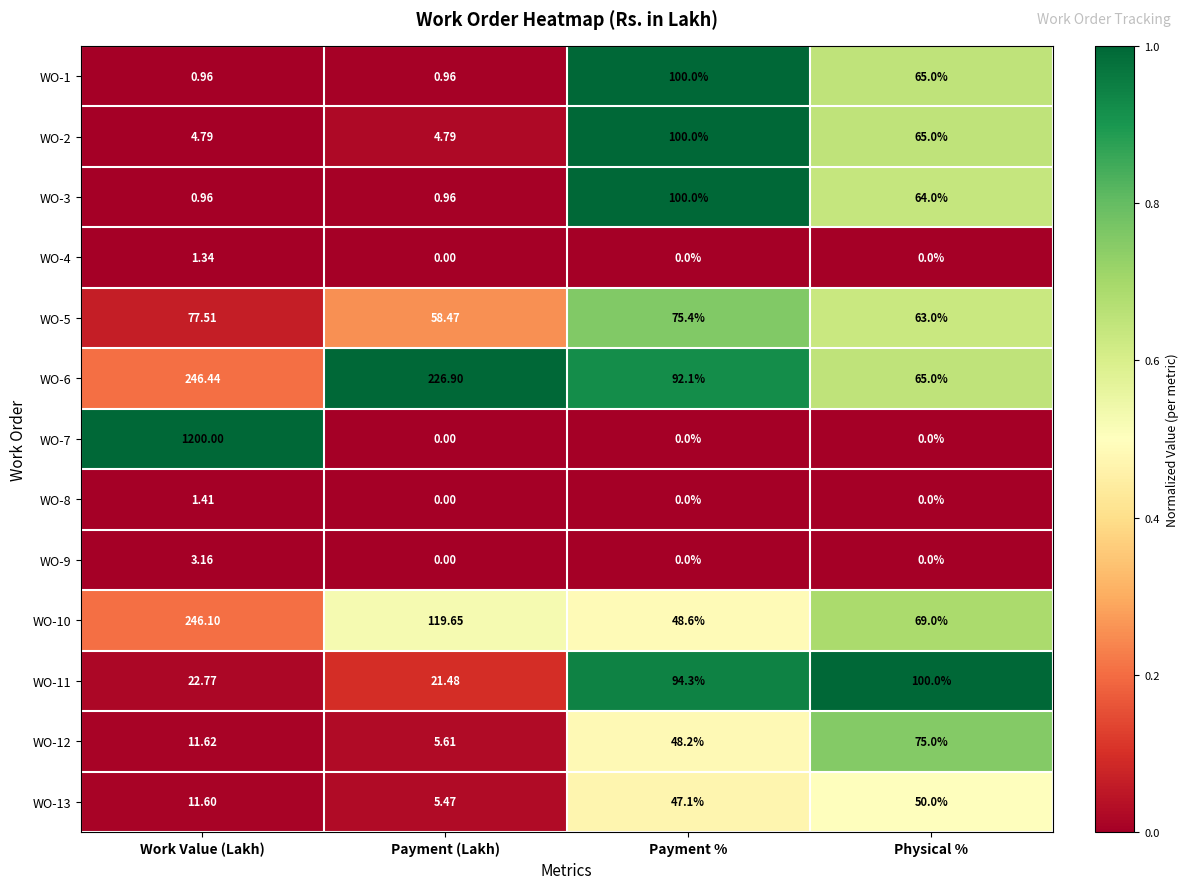

At which label does WO-6 reach its minimum?

Physical %